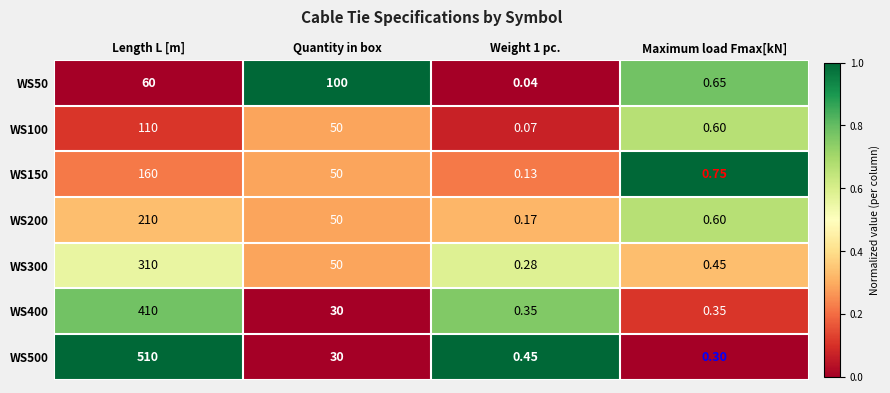

How many data points does each series have?

4